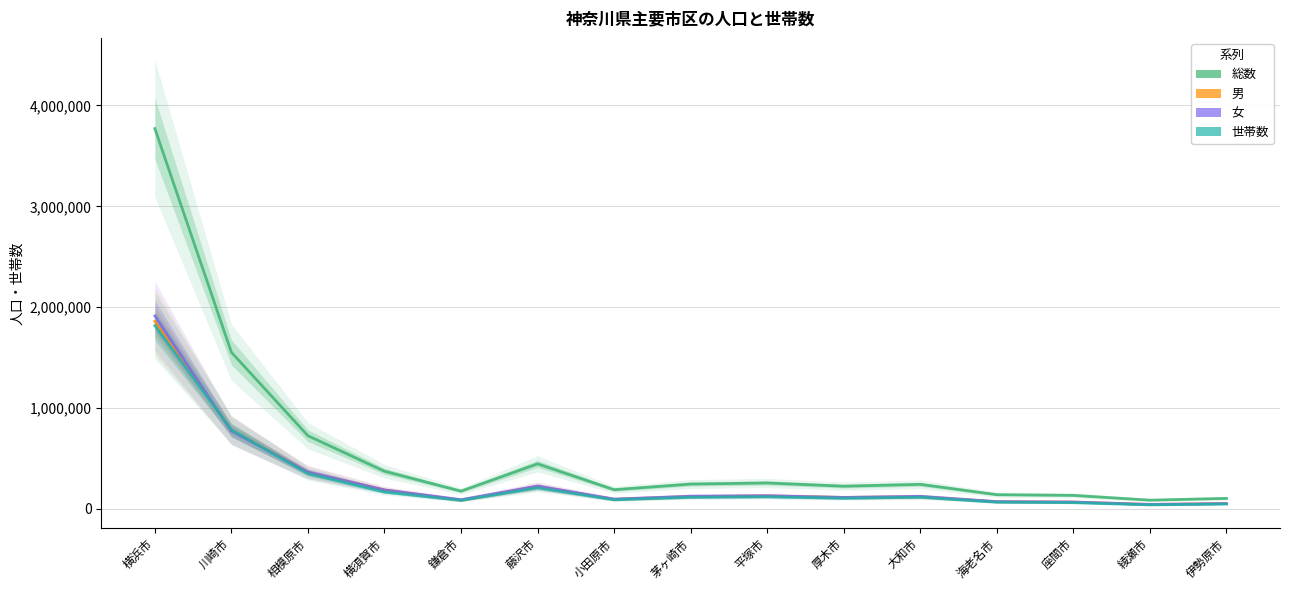

What is the maximum value for 女?

1912210